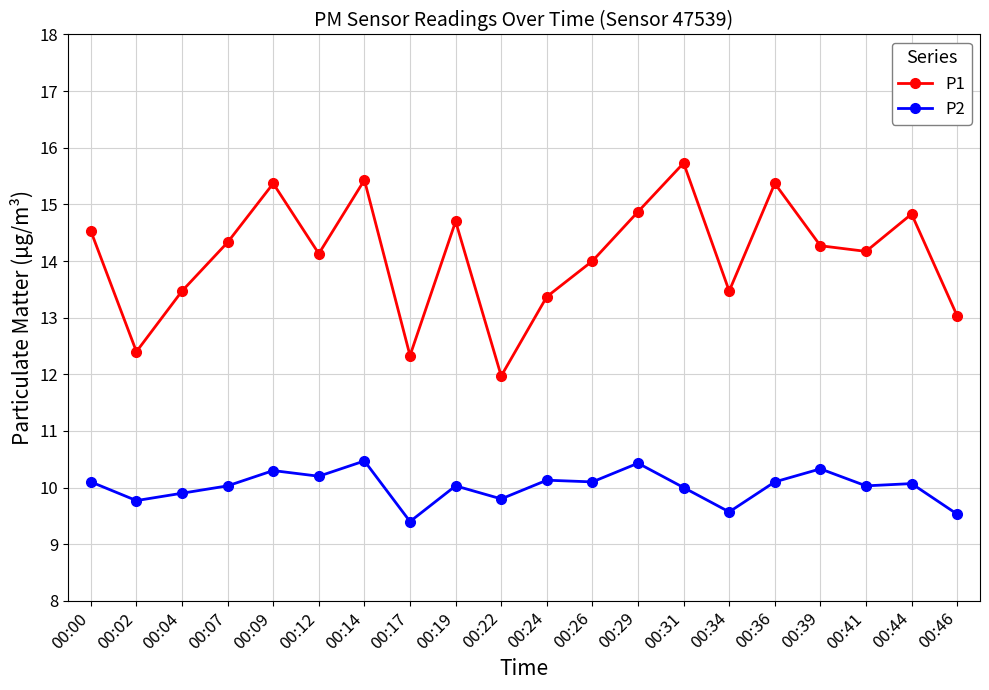

At how many categories does at least one series exceed 15?

4